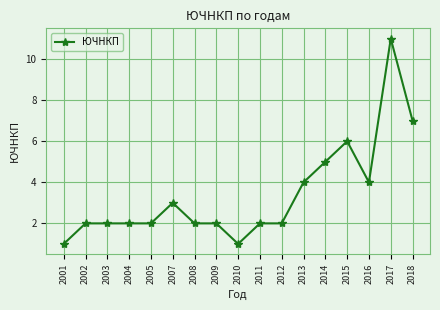

Which category has the highest value across all series?

2017